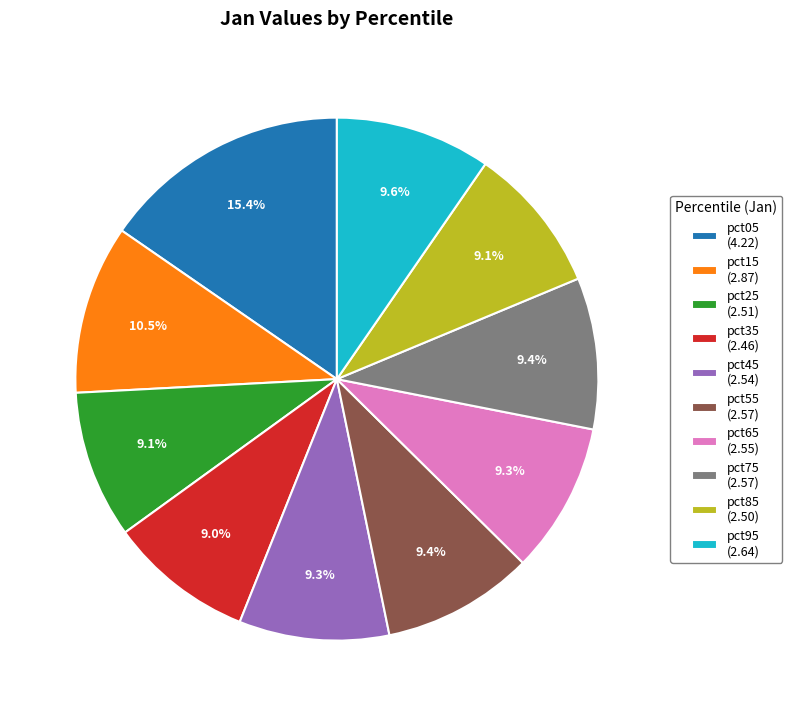

To the nearest percent, what percentage of the pie is pct45?

9%